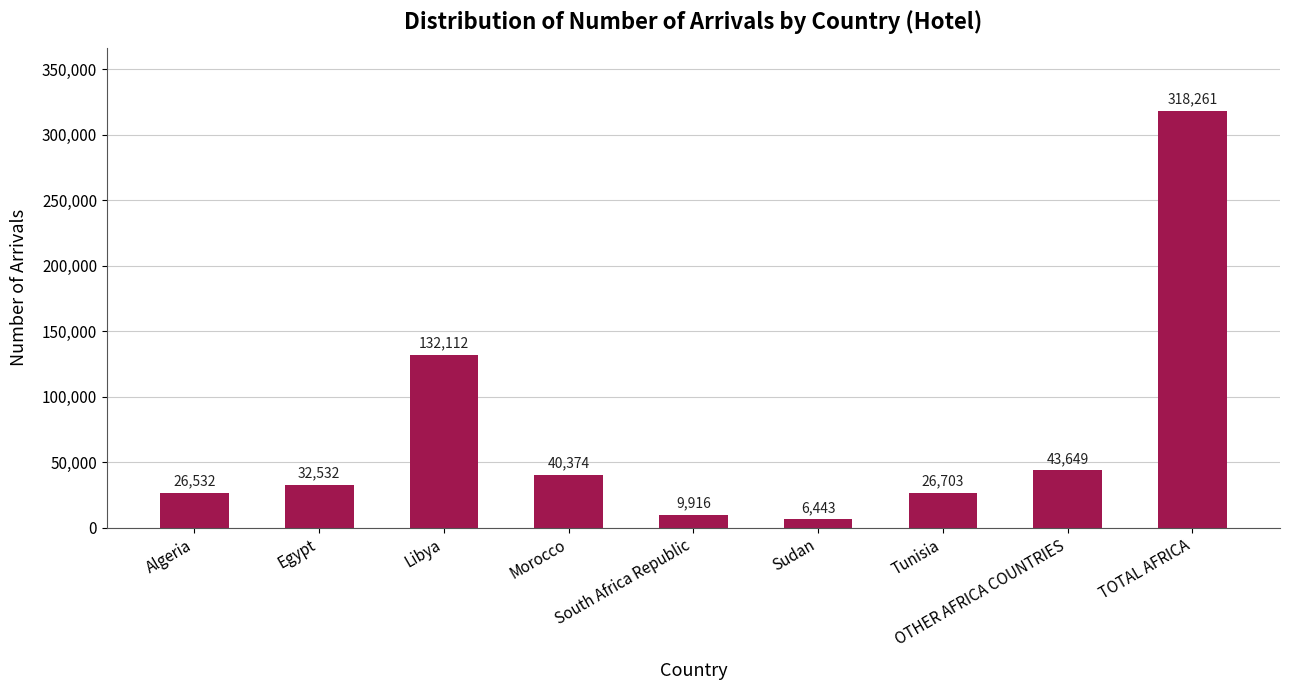

Which has a higher value, OTHER AFRICA COUNTRIES or Egypt?

OTHER AFRICA COUNTRIES